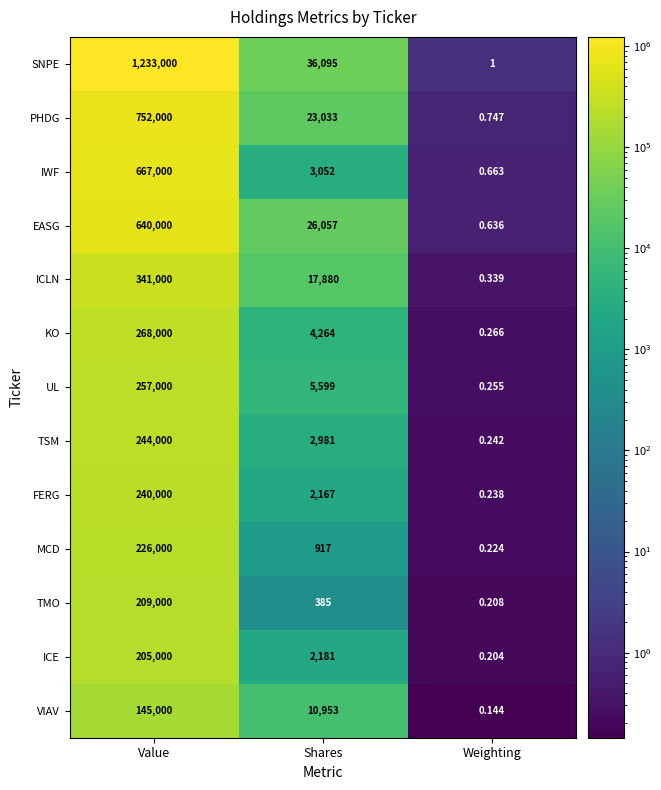

How many distinct data groups are displayed?

13